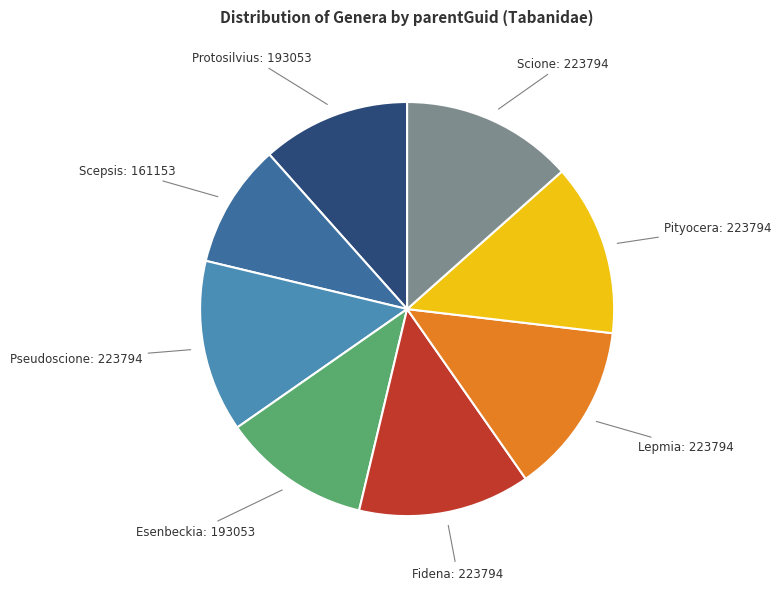

How many segments does this pie chart have?

8